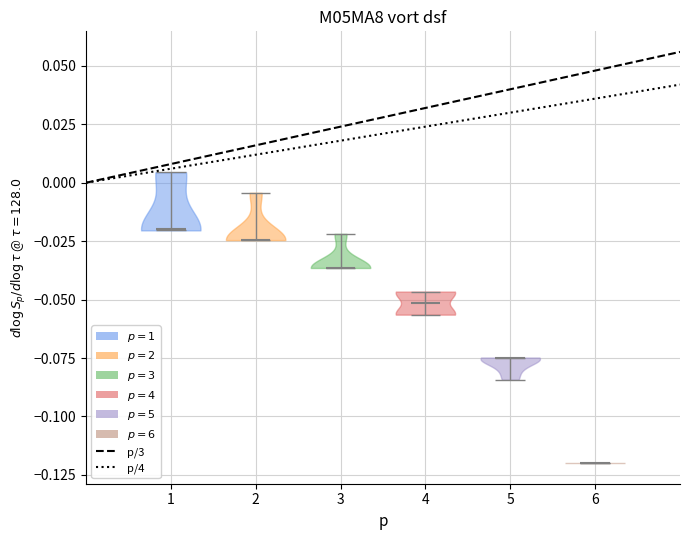

Which violin has the lowest median line?

6